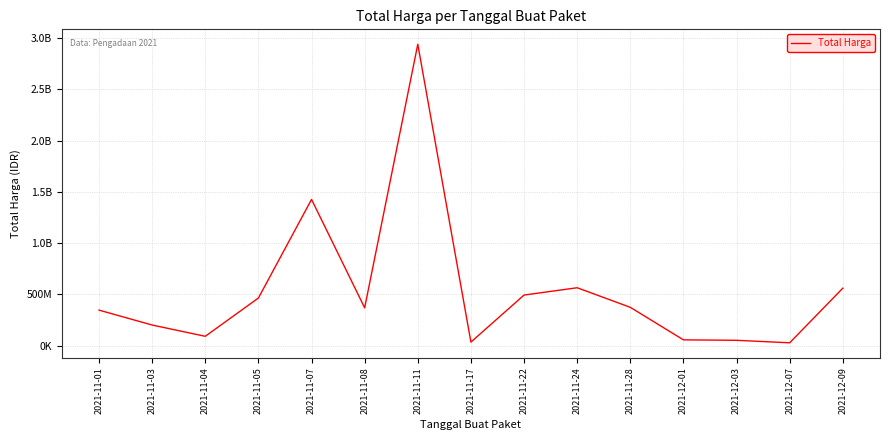

Does the chart display data point markers on the line(s)?

No